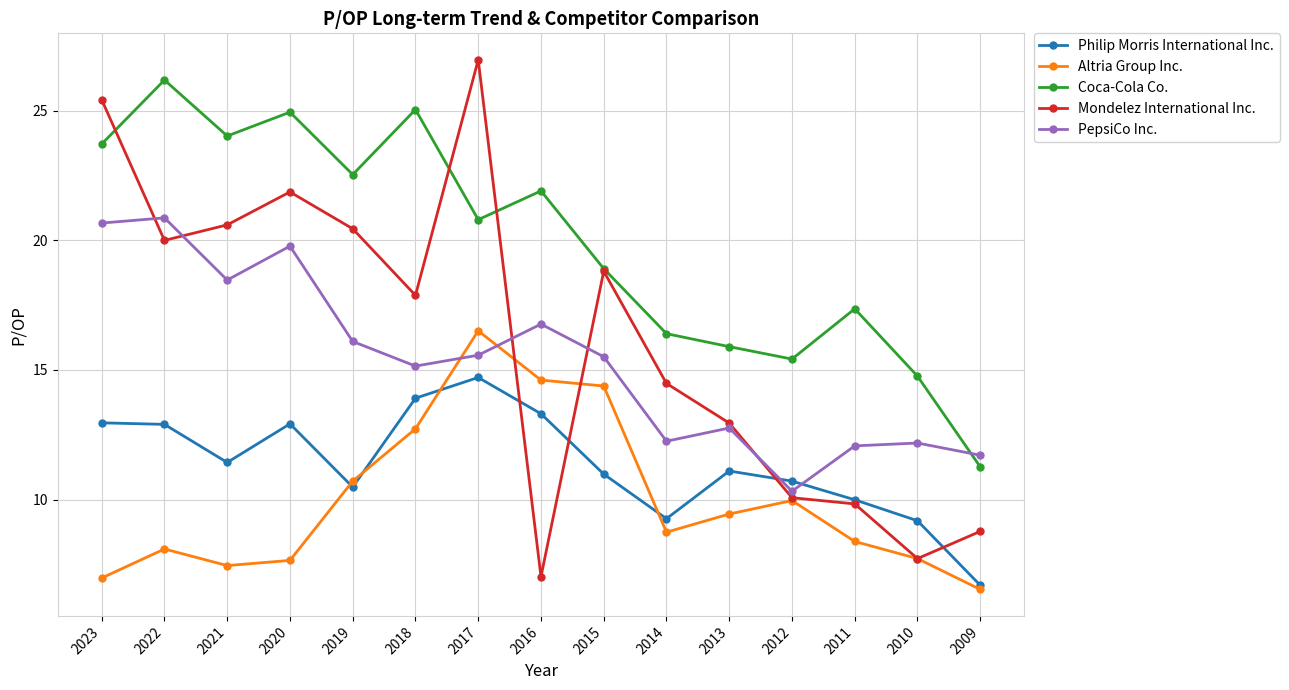

At which category does the chart reach its minimum across all series?

2009